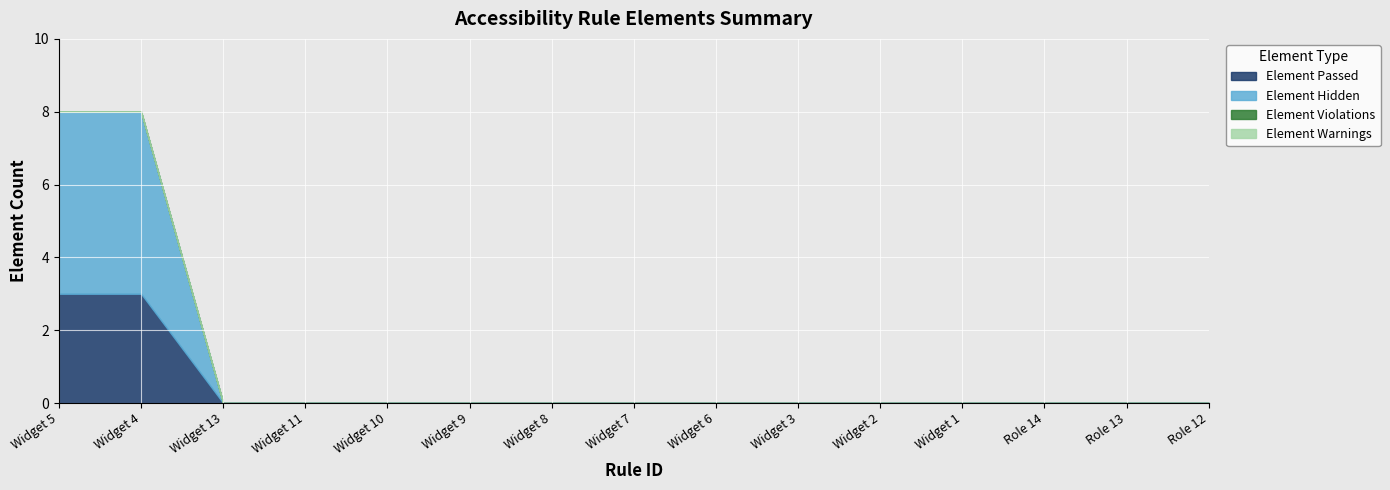

True or false: Element Violations has a value of 0 at Role 14.

True